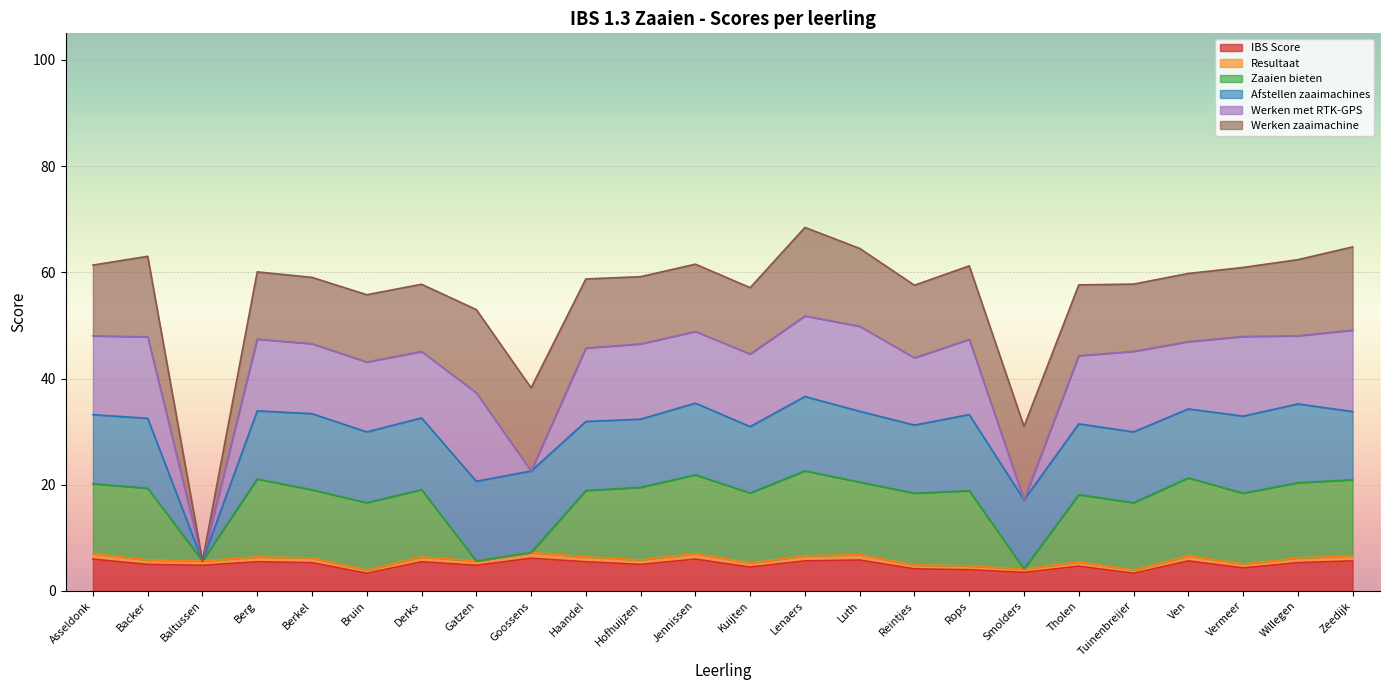

Does the chart display data point markers on the line(s)?

No